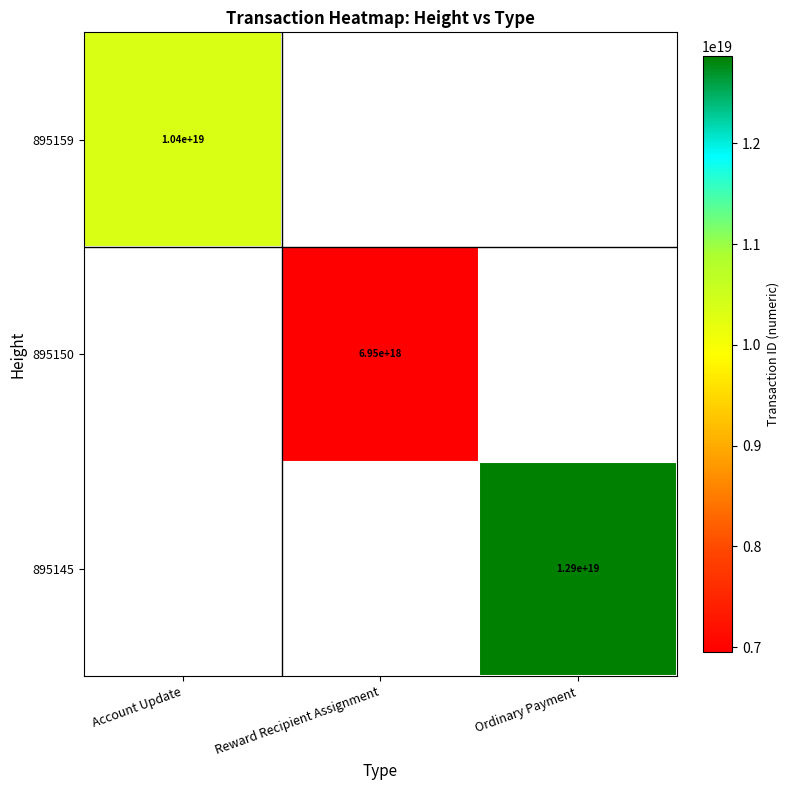

Is the value of 895159 at Account Update greater than the value of 895145 at Ordinary Payment?

No